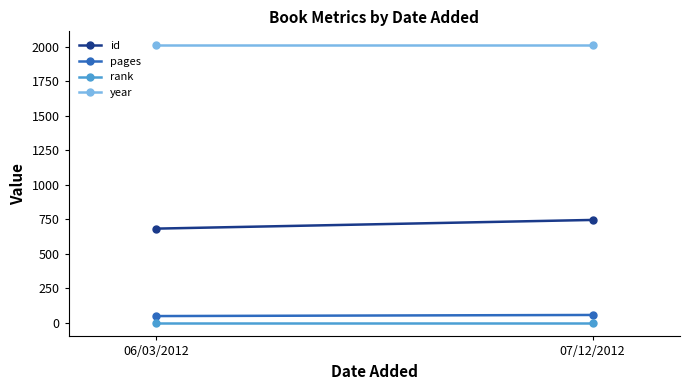

What value does the pages series have at 07/12/2012?

56